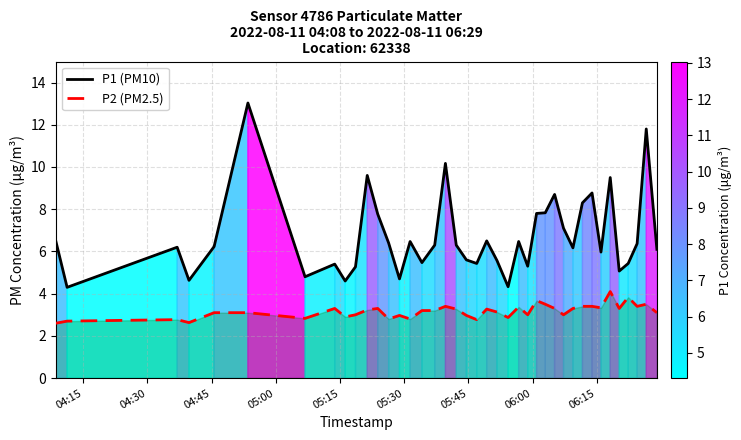

Rank the series by their maximum value, from highest to lowest.

P1 (PM10), P2 (PM2.5)